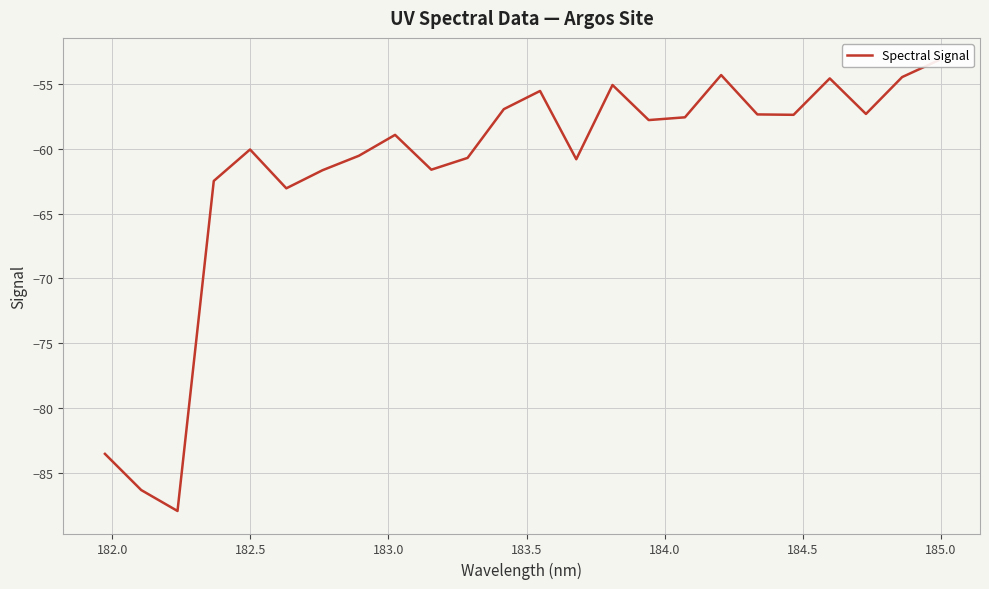

The chart shows a value of -22.3 at 183.0. True or false?

False